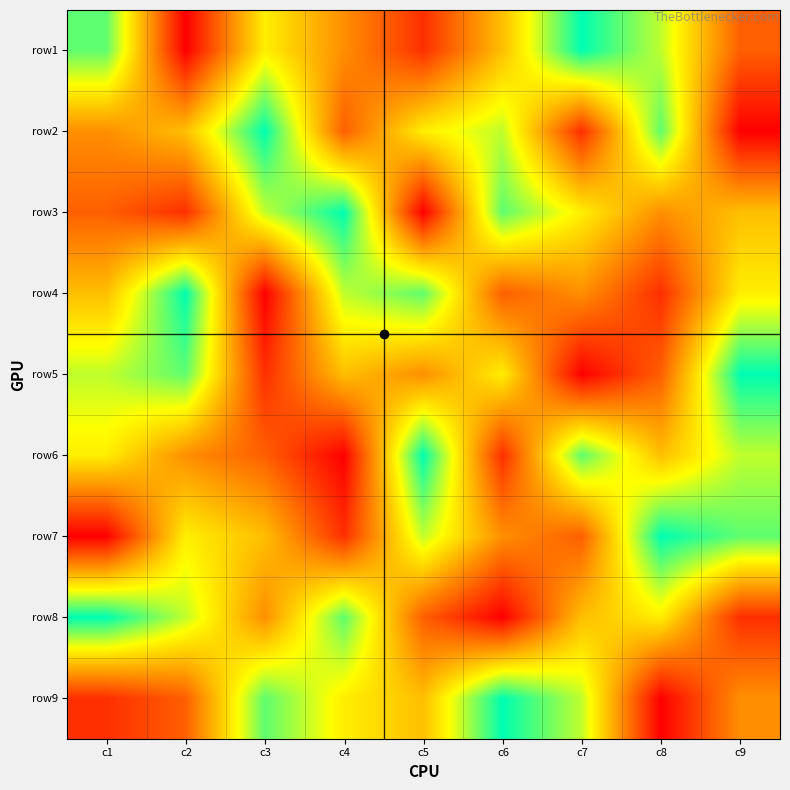

What is the total value across all series at c3?

45